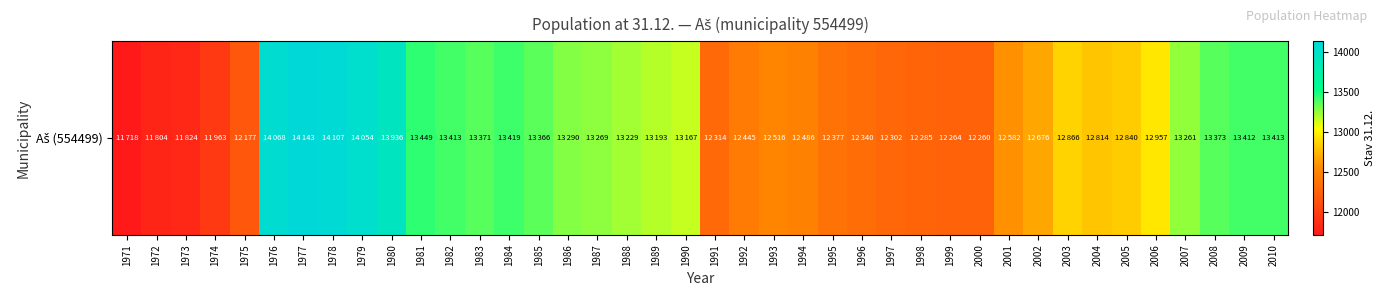

Reading left to right, extract all data points from this chart.

1971=11718	1972=11804	1973=11824	1974=11963	1975=12177	1976=14068	1977=14143	1978=14107	1979=14054	1980=13936	1981=13449	1982=13413	1983=13371	1984=13419	1985=13366	1986=13290	1987=13269	1988=13229	1989=13193	1990=13167	1991=12314	1992=12445	1993=12516	1994=12486	1995=12377	1996=12340	1997=12302	1998=12285	1999=12264	2000=12260	2001=12582	2002=12676	2003=12866	2004=12814	2005=12840	2006=12957	2007=13261	2008=13373	2009=13412	2010=13413